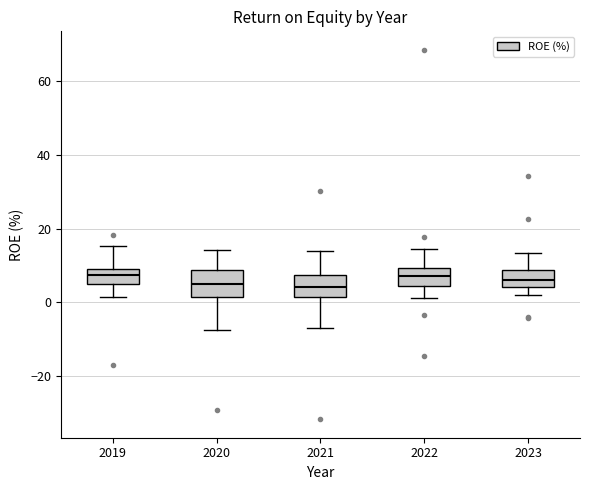

Where is the upper edge of the box at x = 2022 on the y-axis? The values are not printed on the chart, so give them approximately, as read against the axis.

10